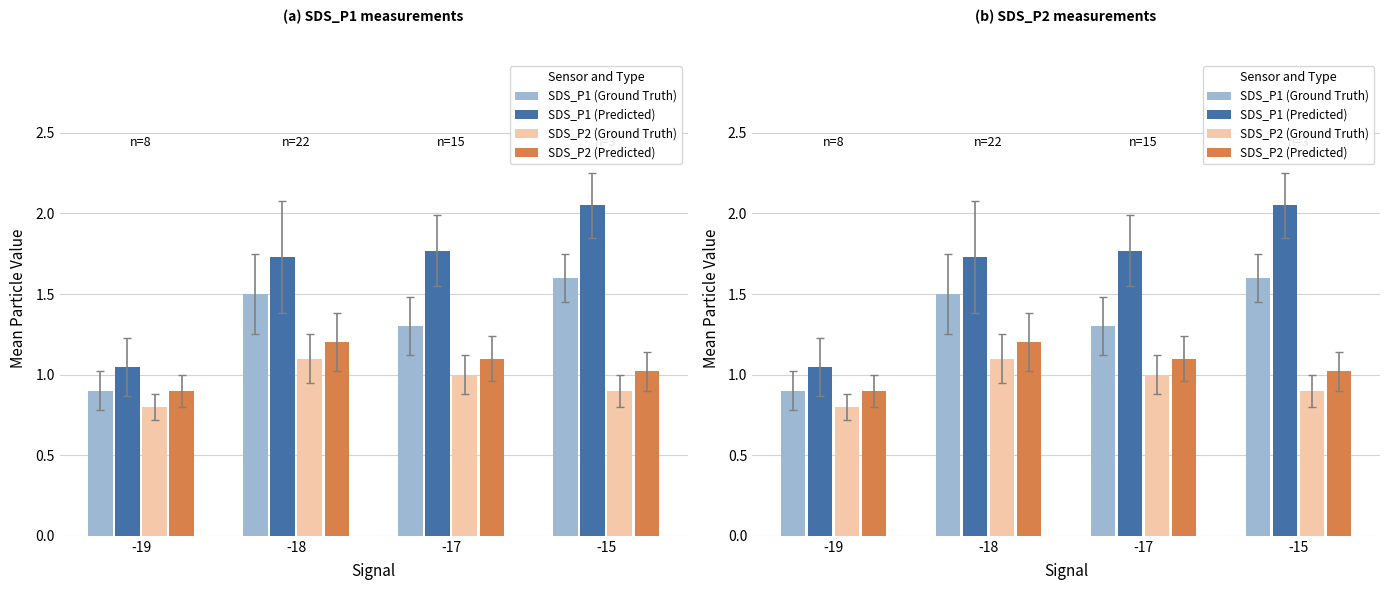

What is the spread (max minus min) of values at -19?

0.2